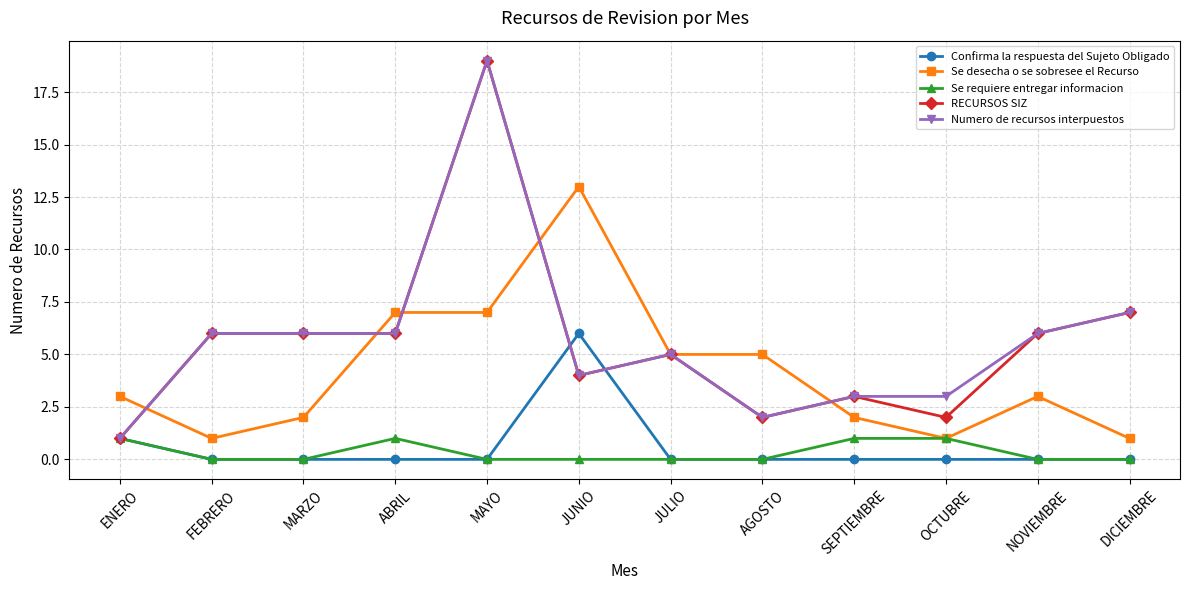

Between which two adjacent categories do Numero de recursos interpuestos and Se desecha o se sobresee el Recurso first intersect?

ENERO and FEBRERO